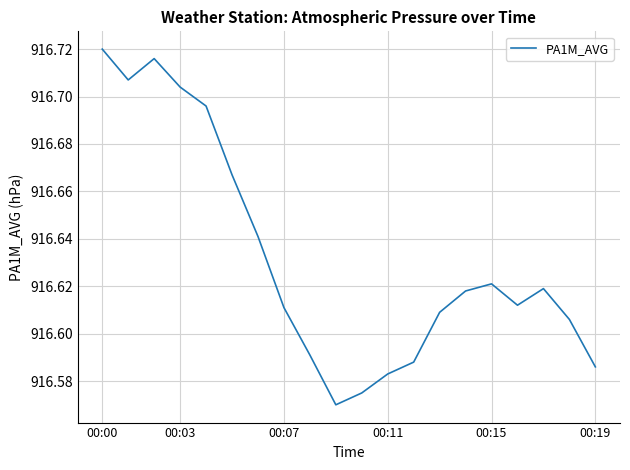

Does the chart display data point markers on the line(s)?

No